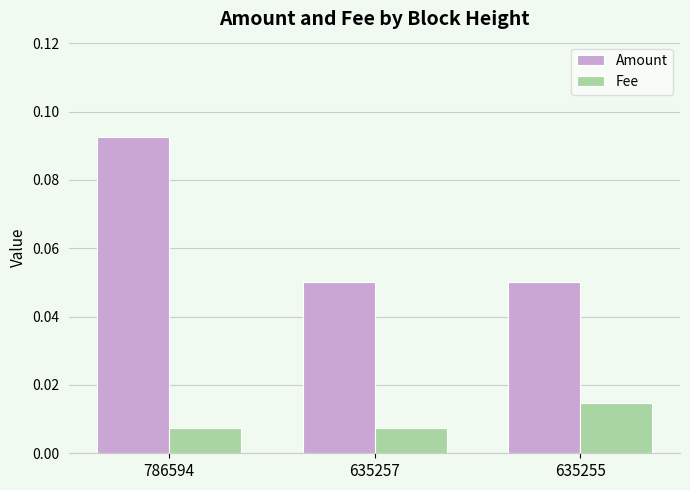

How many Amount values are between 0 and 1?

3